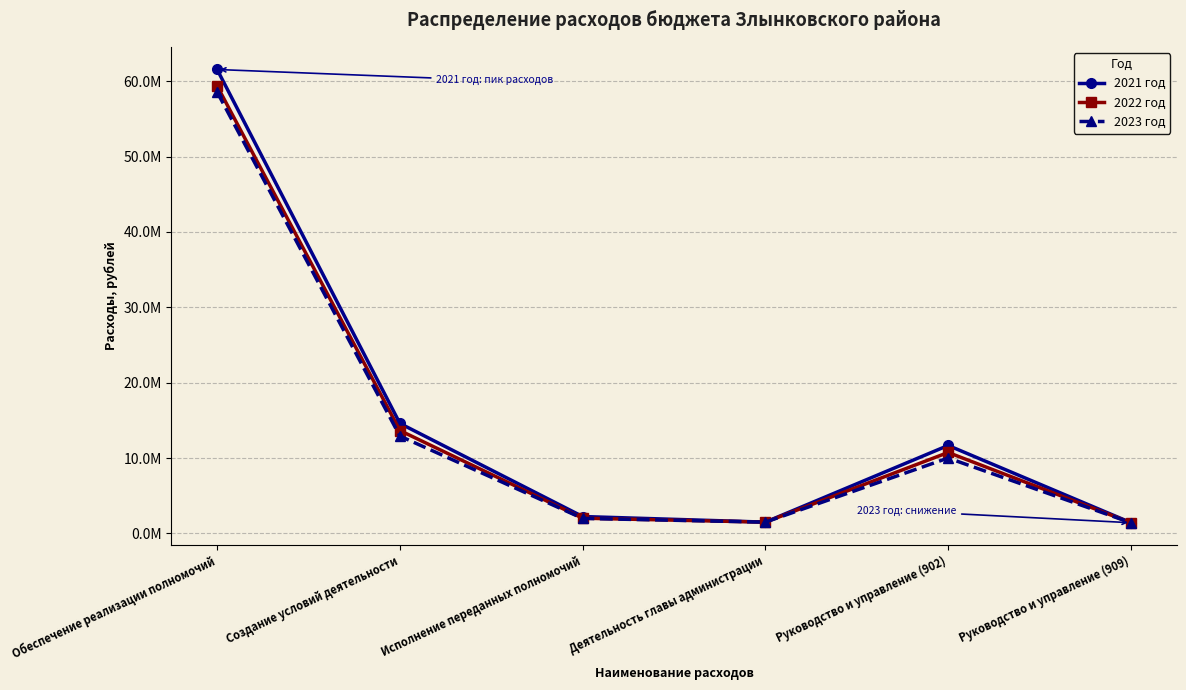

What position from the right is Руководство и управление (909)?

1